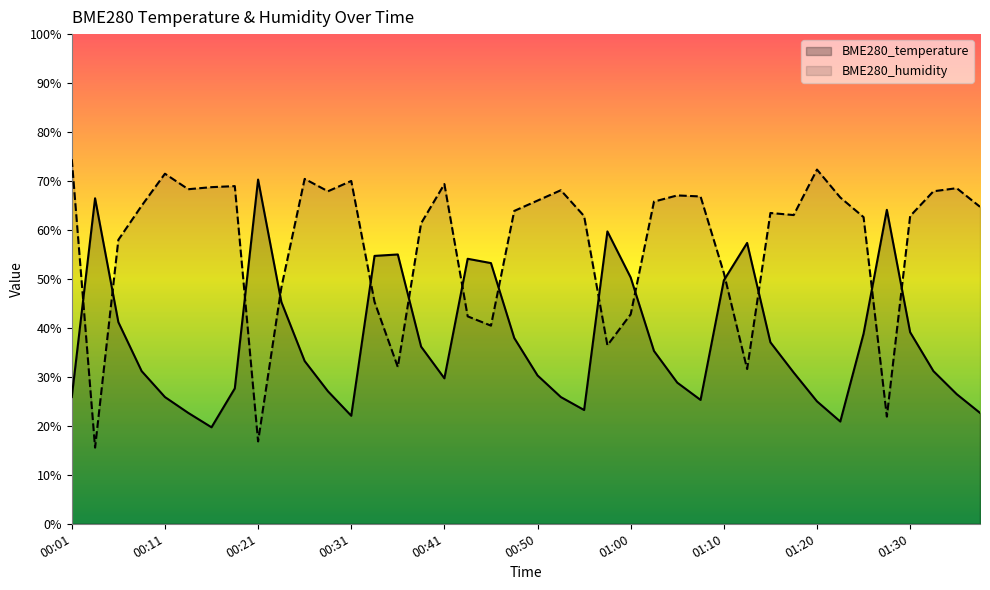

Rank the series by their average value, from highest to lowest.

BME280_humidity, BME280_temperature